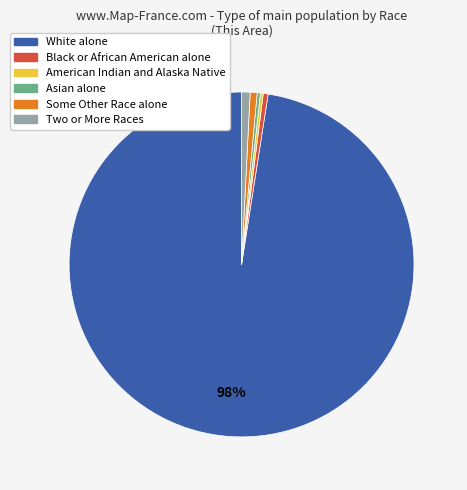

Is there a majority slice in this chart?

Yes